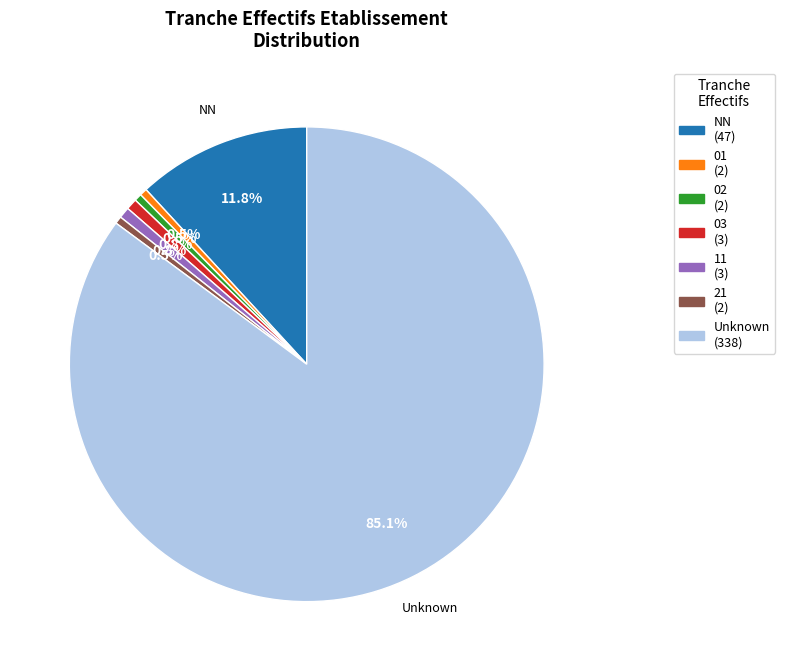

Does any single category account for the majority?

Yes